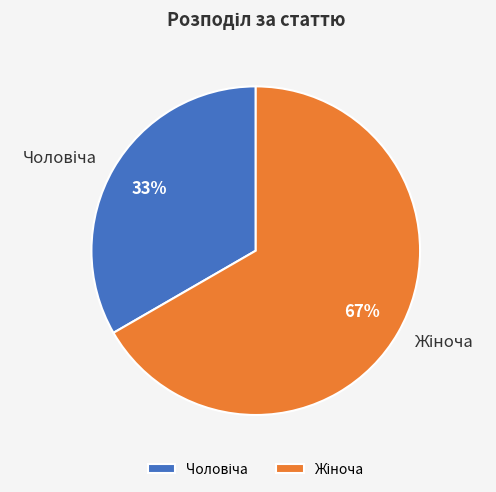

Does any single category account for the majority?

Yes